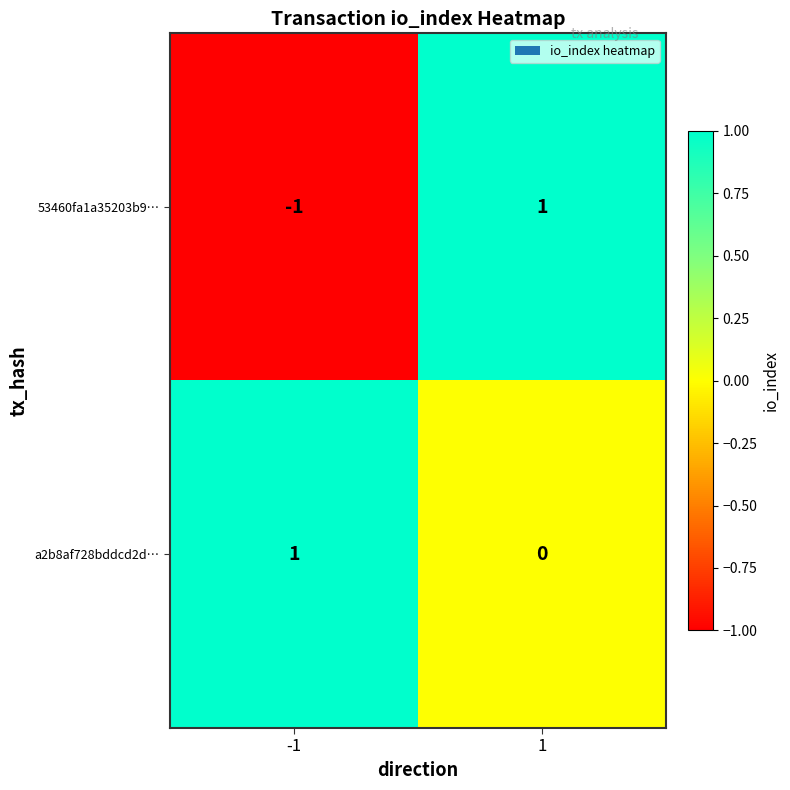

Count the number of data series in this chart.

2